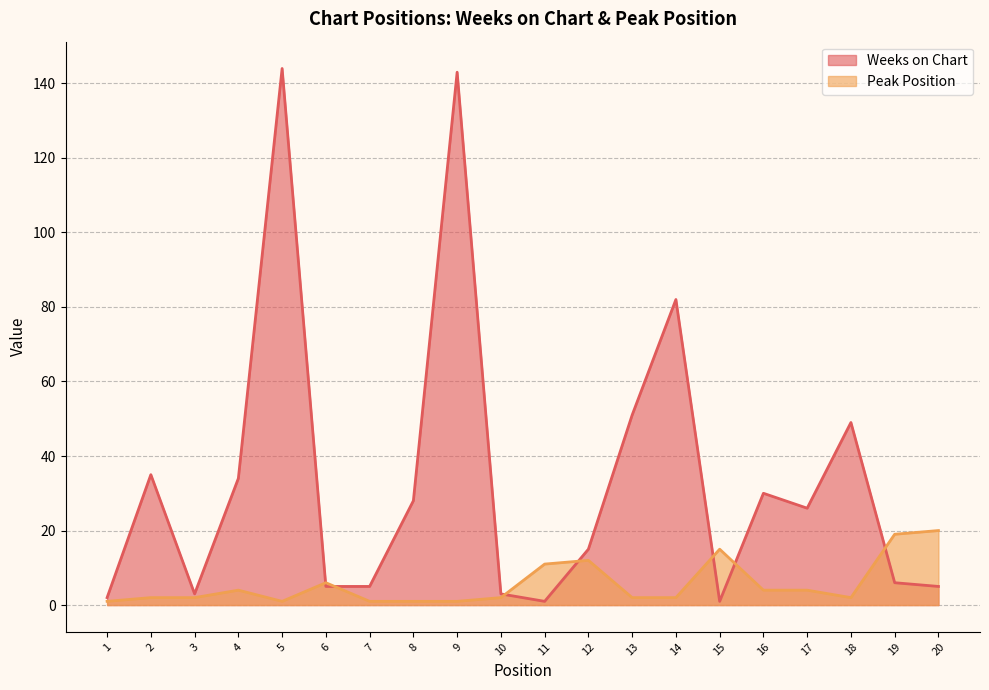

What is the sum of the Peak Position values at 12 and 6?

18